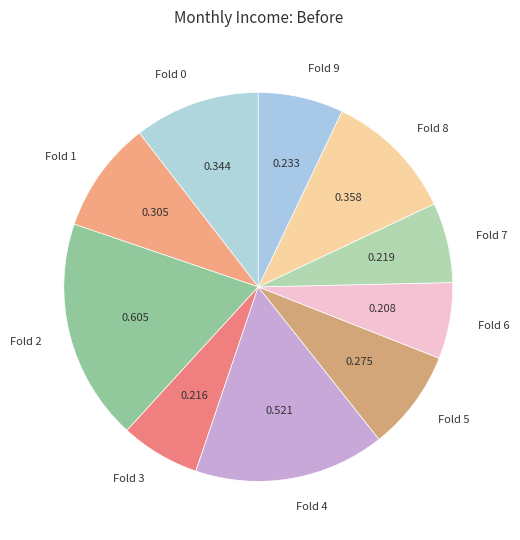

Do Fold 6 and Fold 8 together represent more than half of the pie?

No